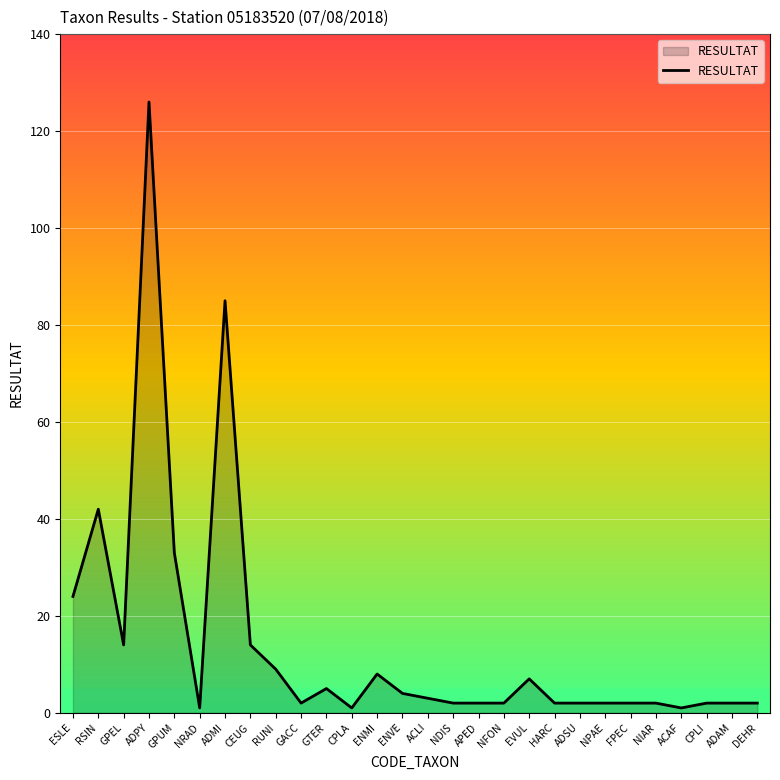

What is the change in value from NRAD to ENMI?

+7